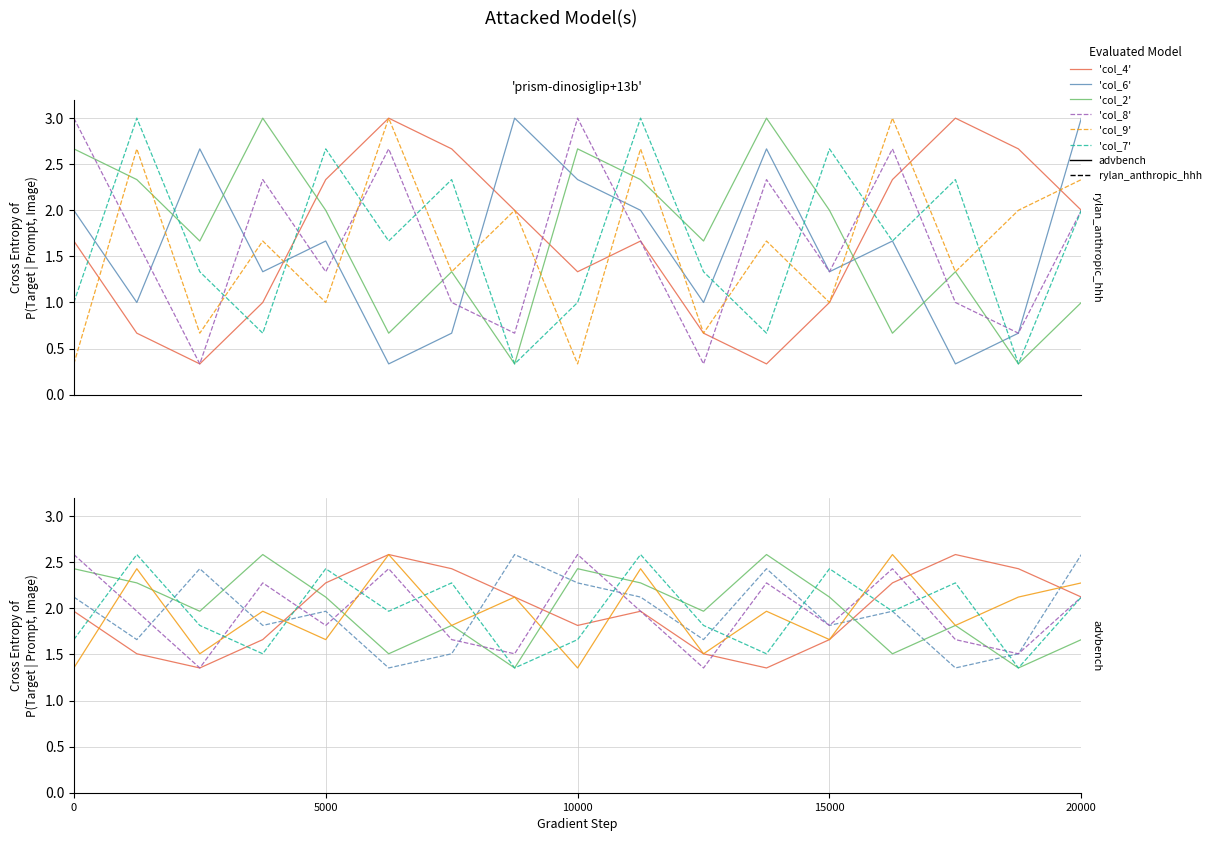

Reading left to right, list all the values displayed in this chart.

col_4: 2.0	1.5	1.4	1.7	2.3	2.6	2.4	2.1	1.8	2.0	1.5	1.4	1.7	2.3	2.6	2.4	2.1
col_6: 2.1	1.7	2.4	1.8	2.0	1.4	1.5	2.6	2.3	2.1	1.7	2.4	1.8	2.0	1.4	1.5	2.6
col_2: 2.4	2.3	2.0	2.6	2.1	1.5	1.8	1.4	2.4	2.3	2.0	2.6	2.1	1.5	1.8	1.4	1.7
col_8: 2.6	2.0	1.4	2.3	1.8	2.4	1.7	1.5	2.6	2.0	1.4	2.3	1.8	2.4	1.7	1.5	2.1
col_9: 1.4	2.4	1.5	2.0	1.7	2.6	1.8	2.1	1.4	2.4	1.5	2.0	1.7	2.6	1.8	2.1	2.3
col_7: 1.7	2.6	1.8	1.5	2.4	2.0	2.3	1.4	1.7	2.6	1.8	1.5	2.4	2.0	2.3	1.4	2.1